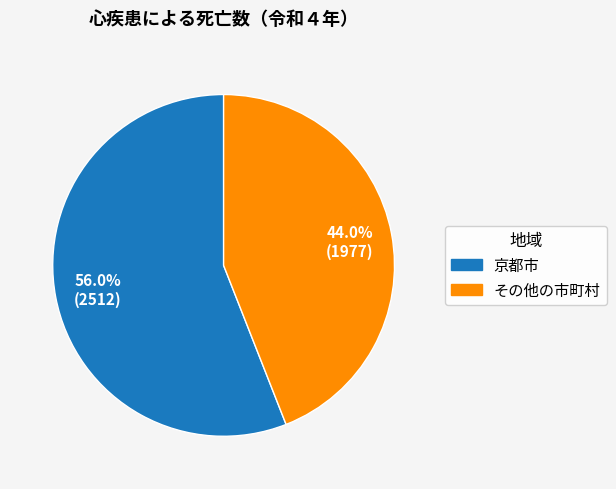

Between 京都市 and その他の市町村, which is larger?

京都市